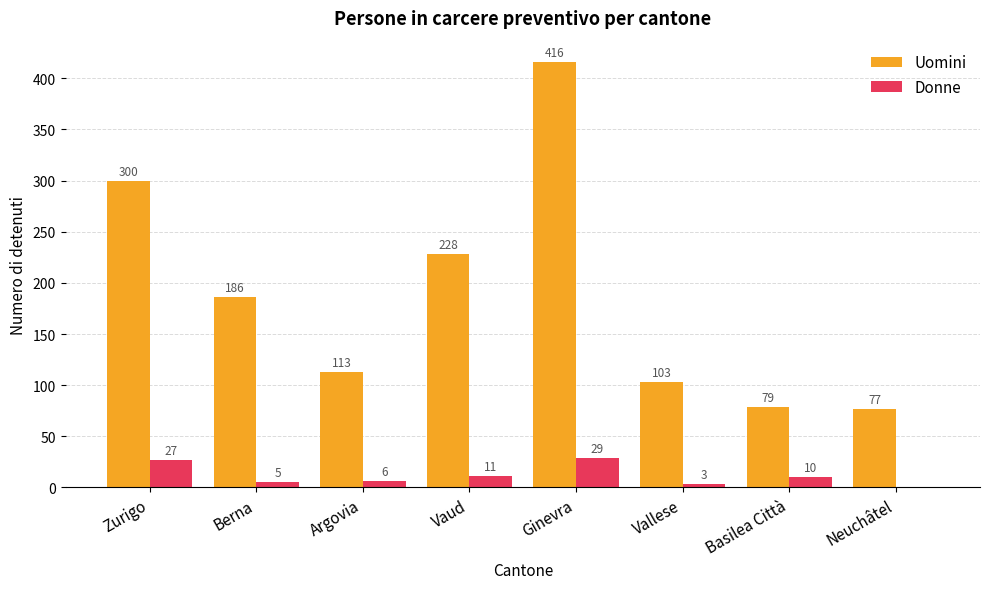

What is the spread (max minus min) of values at Berna?

181